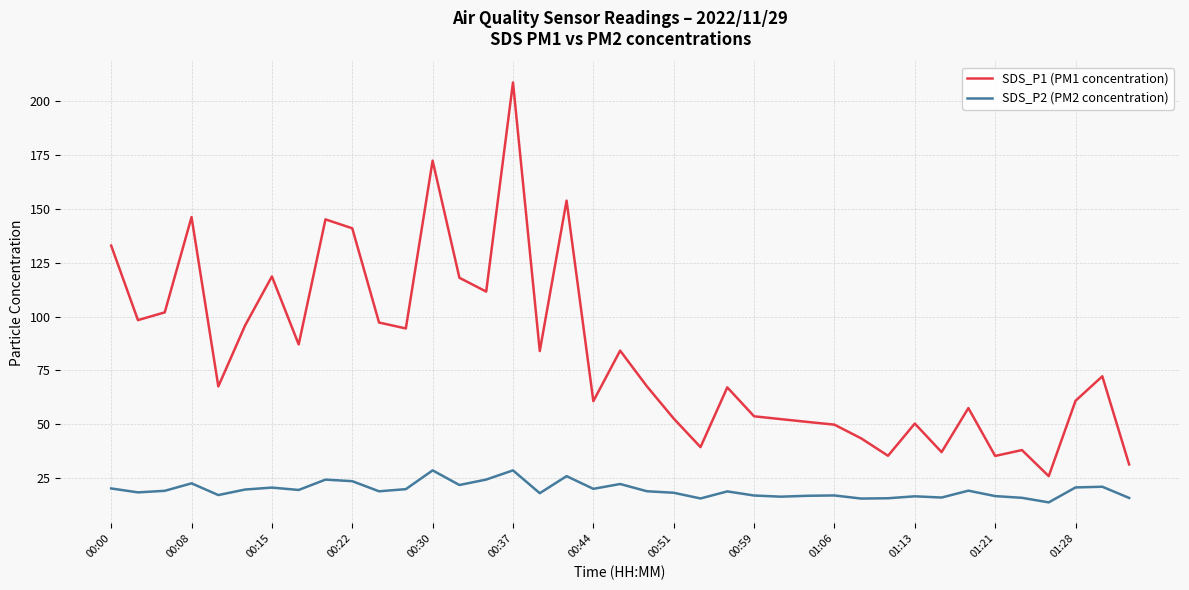

Which series has the largest total across all categories?

SDS_P1 (PM1 concentration)